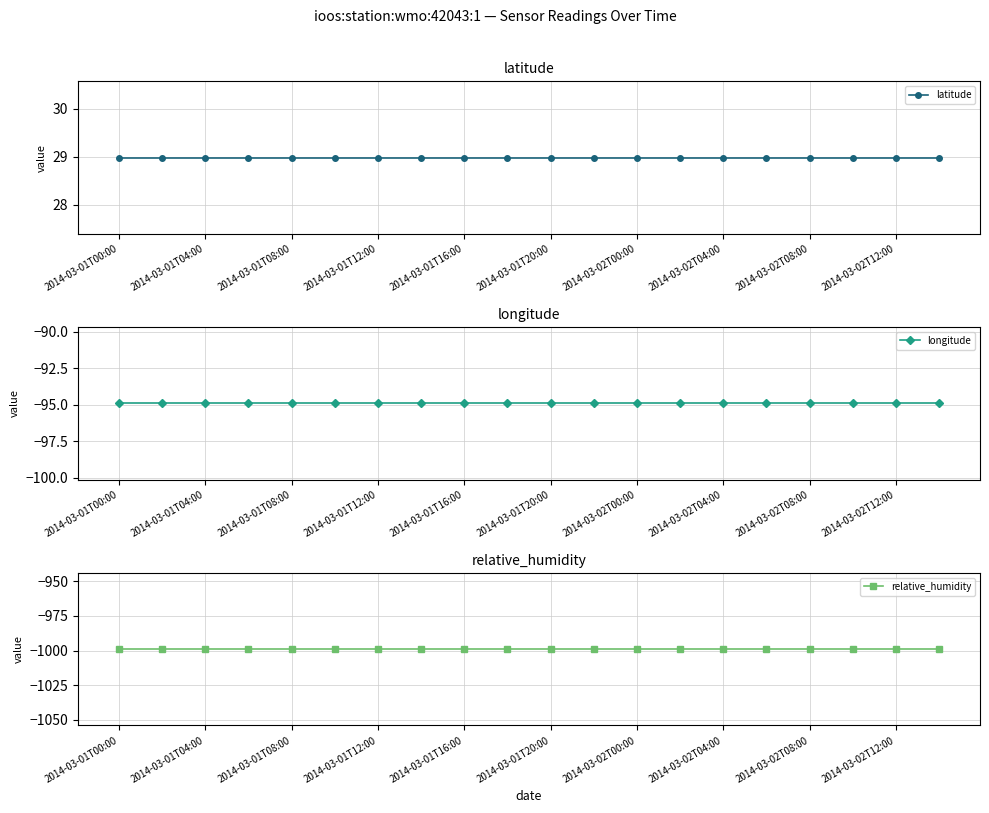

What value does the latitude series have at 2014-03-02T04:00?

29.0